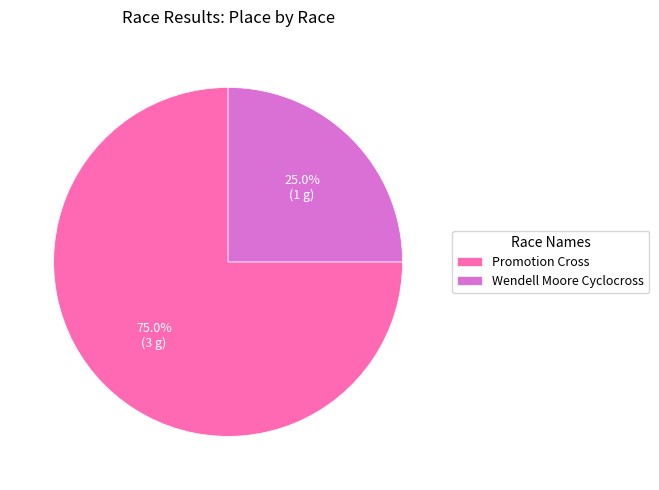

True or false: Promotion Cross accounts for 62% of the total.

False